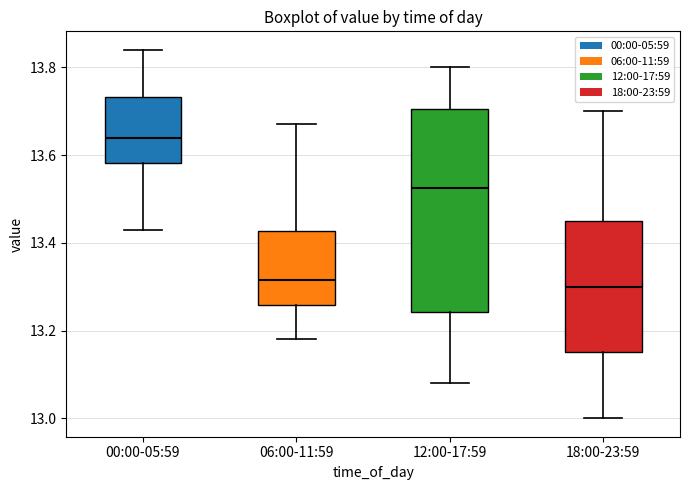

Reading left to right, read every box against the y-axis: the position of its median line, the range the box covers, and the ends of its whiskers. The values are not printed on the chart, so give them approximately, as read against the axis.

00:00-05:59: median 13.64, box 13.58 to 13.74, whiskers 13.44 to 13.84
06:00-11:59: median 13.32, box 13.26 to 13.42, whiskers 13.18 to 13.68
12:00-17:59: median 13.52, box 13.24 to 13.70, whiskers 13.08 to 13.80
18:00-23:59: median 13.30, box 13.16 to 13.46, whiskers 13.00 to 13.70